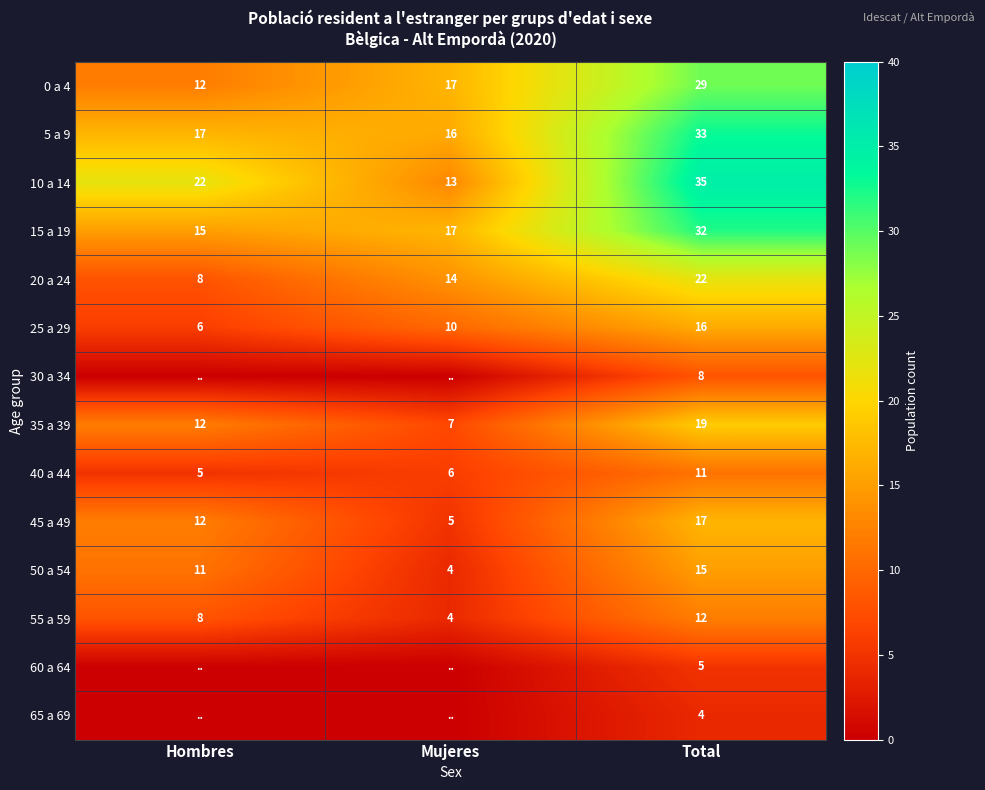

Where is 40 a 44 nearest to the value 8?

Mujeres